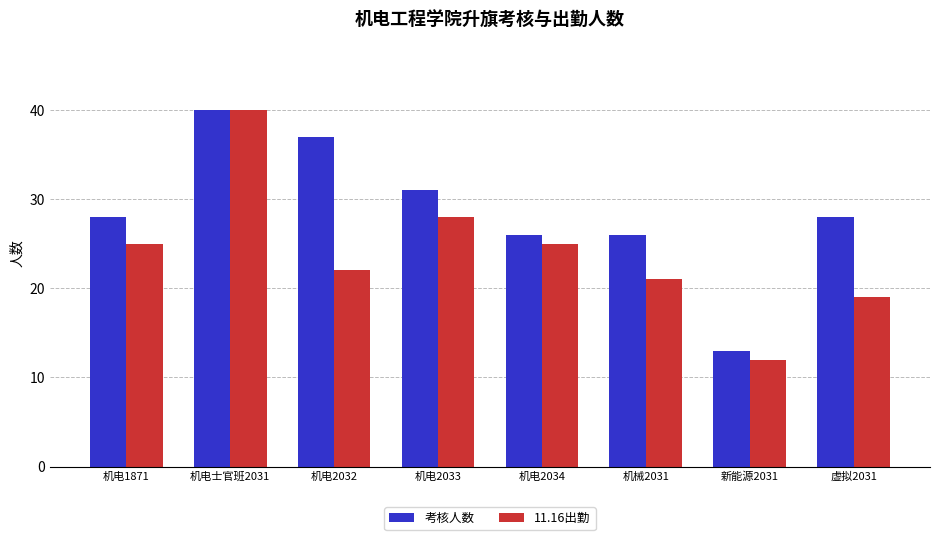

What is the difference between the highest and lowest values at 新能源2031?

1